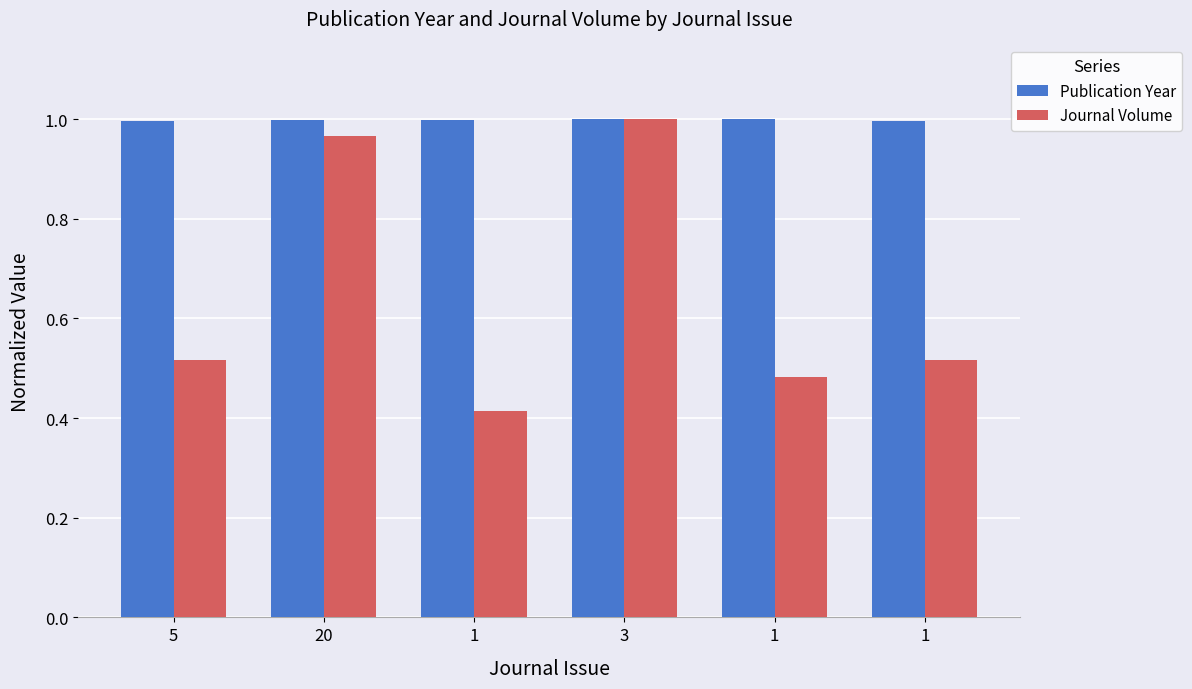

Count the number of categories in the chart.

6